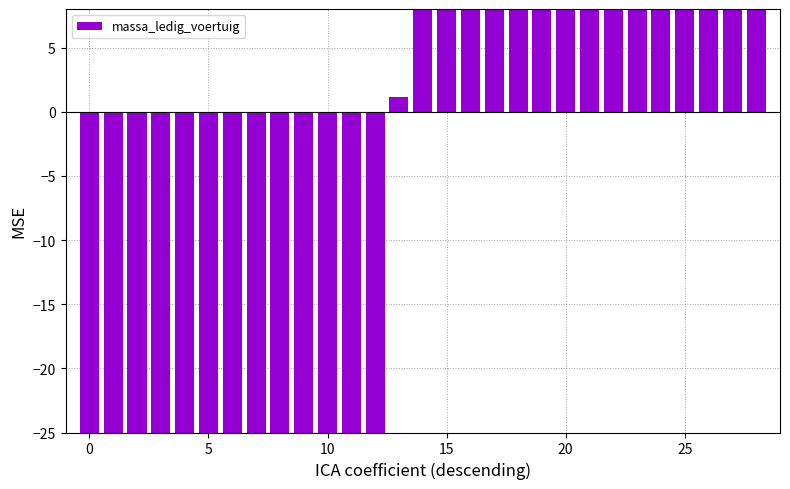

What is the label of the 11th bar from the right?

18